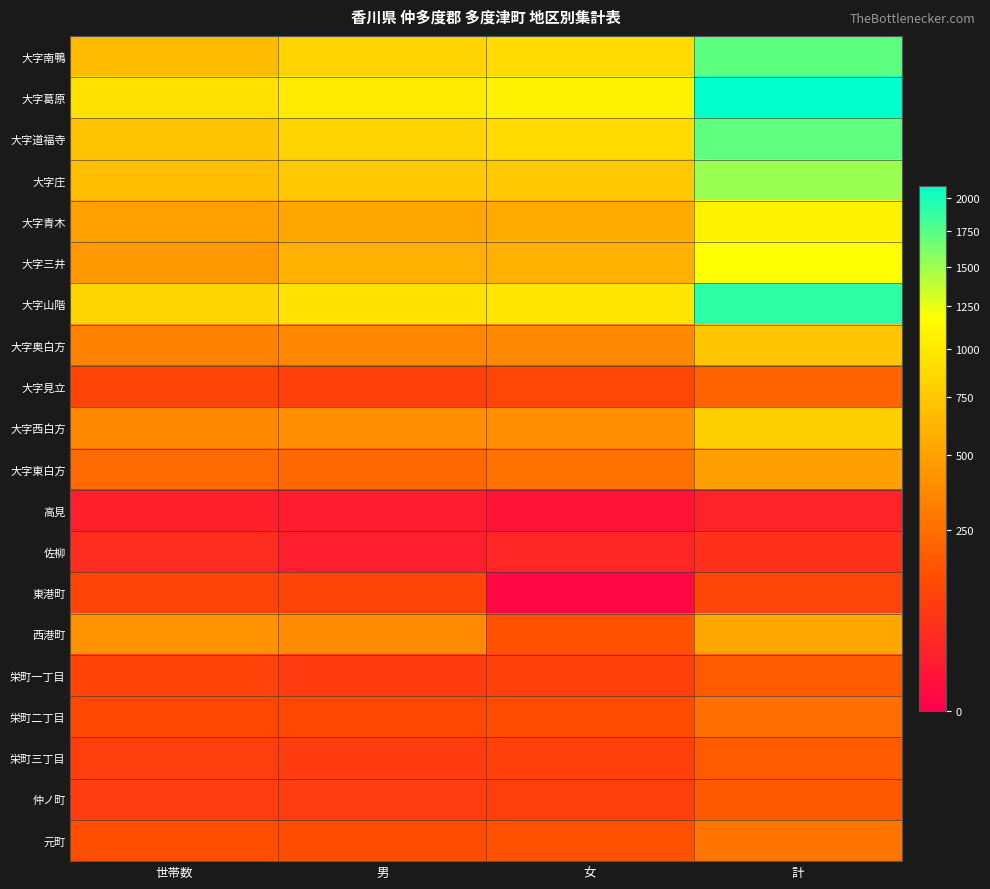

Reading right to left, transcribe all the data shown in this chart.

大字南鴨: 計=1724	女=884	男=840	世帯数=660
大字葛原: 計=2098	女=1073	男=1025	世帯数=933
大字道福寺: 計=1717	女=887	男=830	世帯数=712
大字庄: 計=1512	女=759	男=753	世帯数=685
大字青木: 計=1077	女=551	男=526	世帯数=504
大字三井: 計=1183	女=592	男=591	世帯数=452
大字山階: 計=1913	女=974	男=939	世帯数=842
大字奥白方: 計=738	女=373	男=365	世帯数=341
大字見立: 計=208	女=113	男=95	世帯数=106
大字西白方: 計=808	女=403	男=405	世帯数=376
大字東白方: 計=495	女=266	男=229	世帯数=239
高見: 計=27	女=10	男=17	世帯数=23
佐柳: 計=55	女=34	男=21	世帯数=44
東港町: 計=108	女=2	男=106	世帯数=105
西港町: 計=535	女=146	男=389	世帯数=419
栄町一丁目: 計=176	女=94	男=82	世帯数=102
栄町二丁目: 計=249	女=131	男=118	世帯数=118
栄町三丁目: 計=177	女=95	男=82	世帯数=88
仲ノ町: 計=174	女=88	男=86	世帯数=86
元町: 計=277	女=147	男=130	世帯数=136